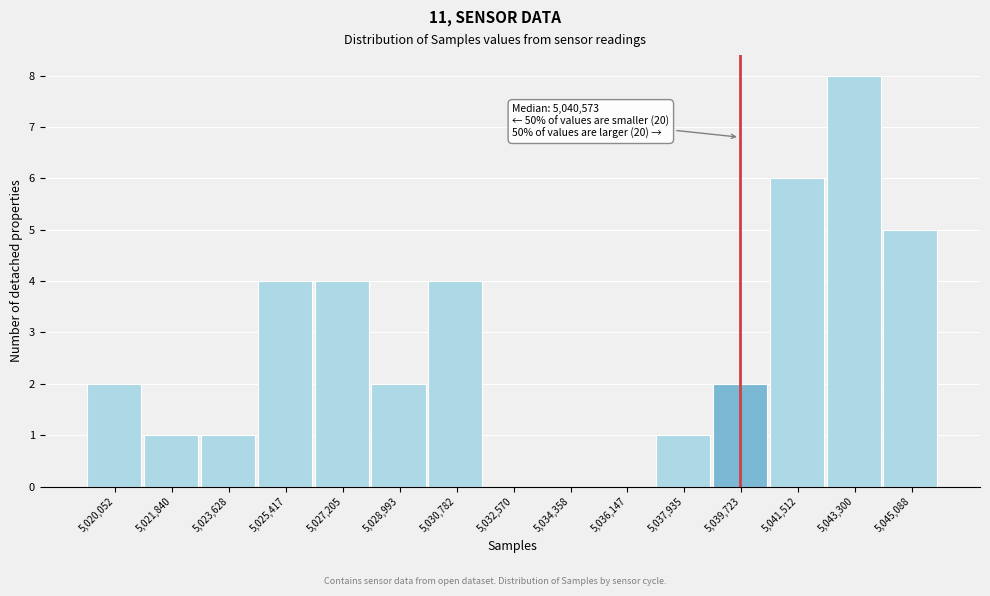

Reading left to right, transcribe all the data shown in this chart.

5,020,052=2	5,021,840=1	5,023,628=1	5,025,417=4	5,027,205=4	5,028,993=2	5,030,782=4	5,032,570=0	5,034,358=0	5,036,147=0	5,037,935=1	5,039,723=2	5,041,512=6	5,043,300=8	5,045,088=5